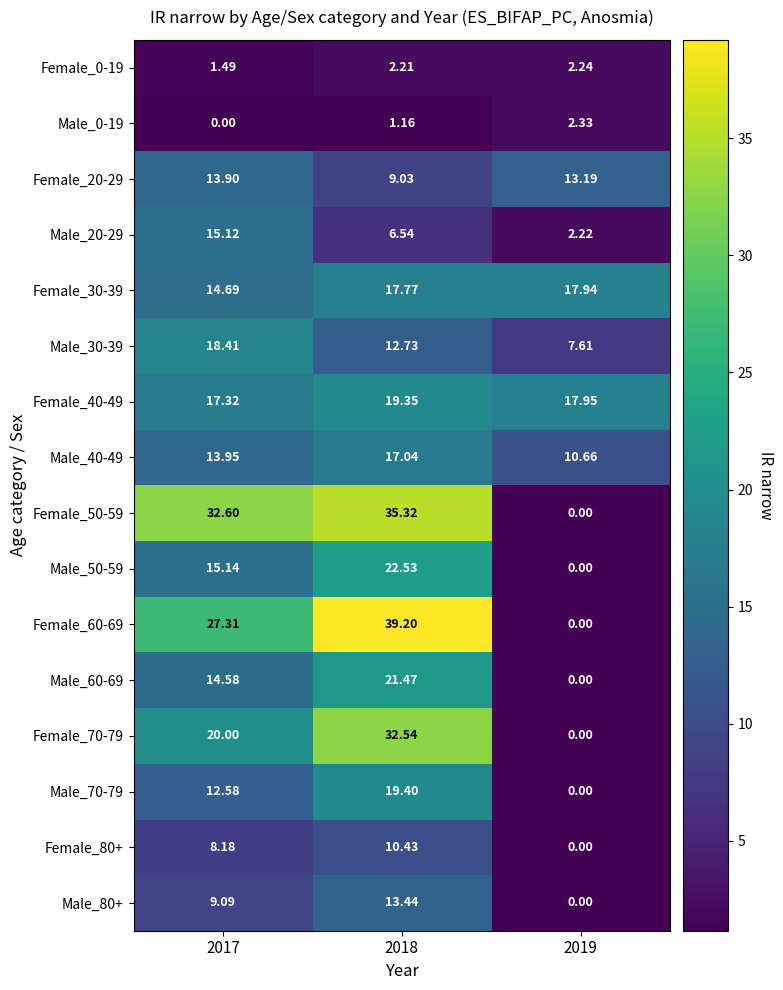

Which series has the widest spread of values?

Female_60-69